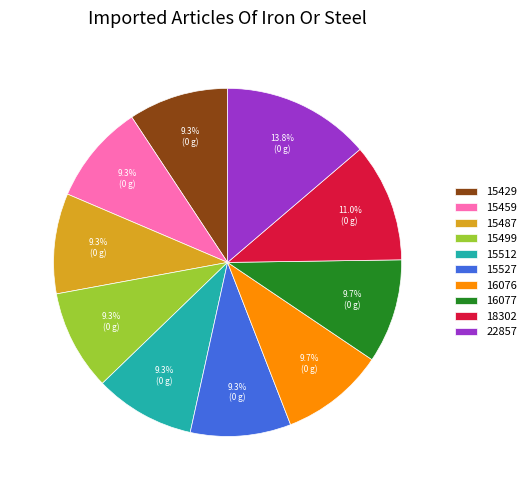

The 16077 slice represents 10% of the pie. True or false?

True